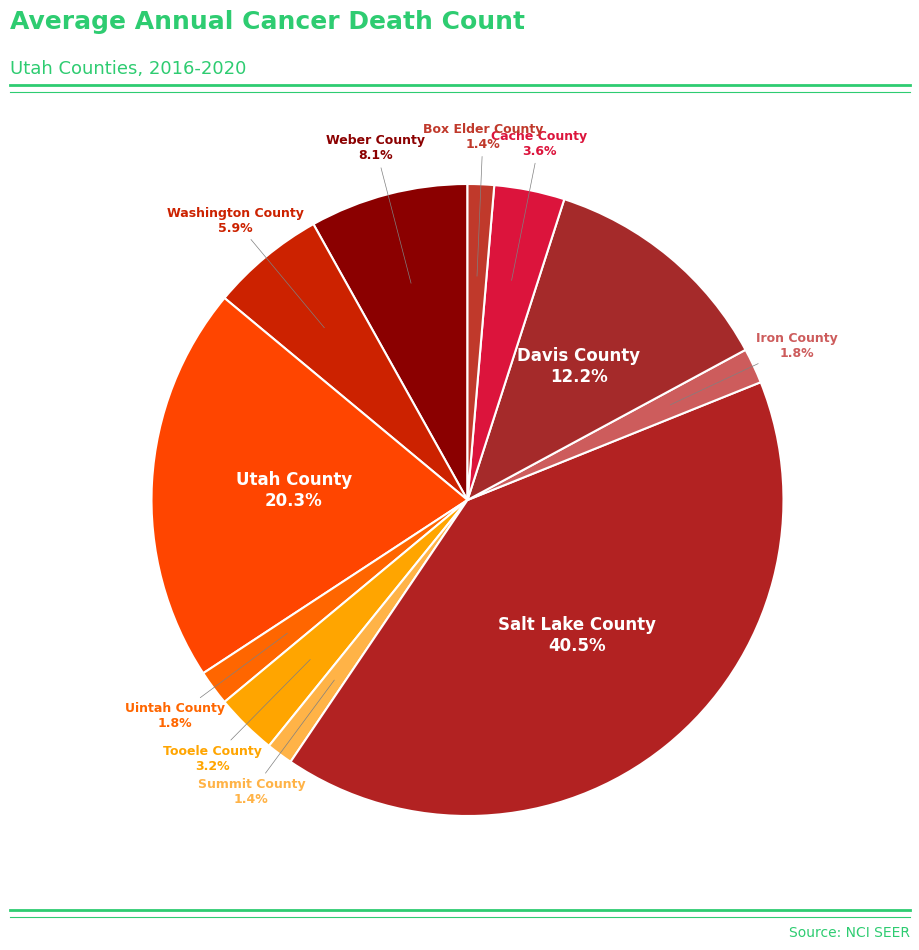

To the nearest percent, what is the difference between the largest and smallest slice percentages?

39%